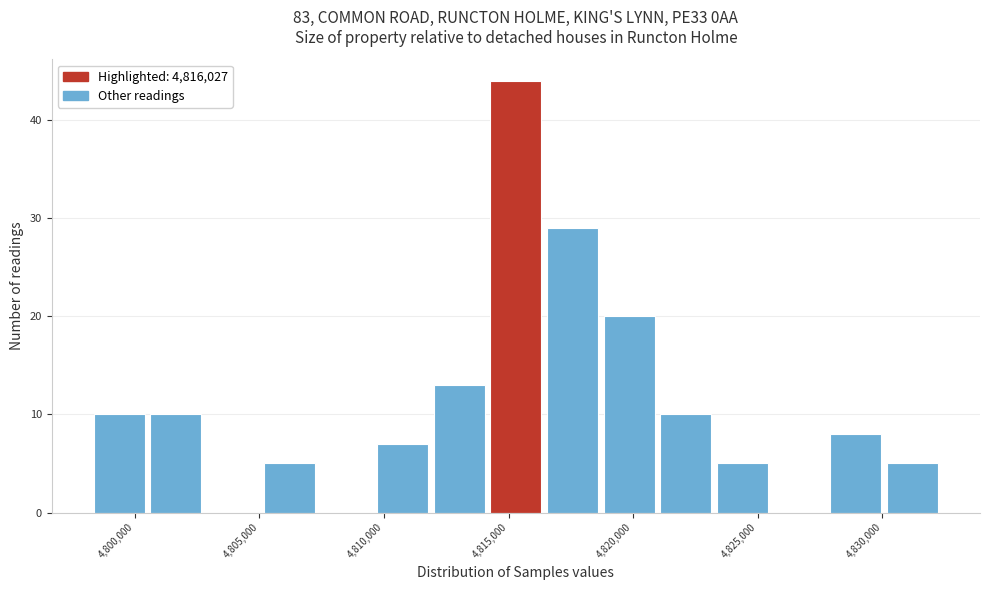

Reading left to right, list every bar in this chart as the range it spans on the x-axis followed by its height. Neither the bar edges nor the heights are printed on the chart, so give them approximately, as read against the axes.

4798500 to 4800500: 10
4800500 to 4803000: 10
4803000 to 4805000: 0
4805000 to 4807500: 5
4807500 to 4809500: 0
4809500 to 4812000: 7
4812000 to 4814500: 13
4814500 to 4816500: 44
4816500 to 4819000: 29
4819000 to 4821000: 20
4821000 to 4823500: 10
4823500 to 4825500: 5
4825500 to 4828000: 0
4828000 to 4830000: 8
4830000 to 4832500: 5